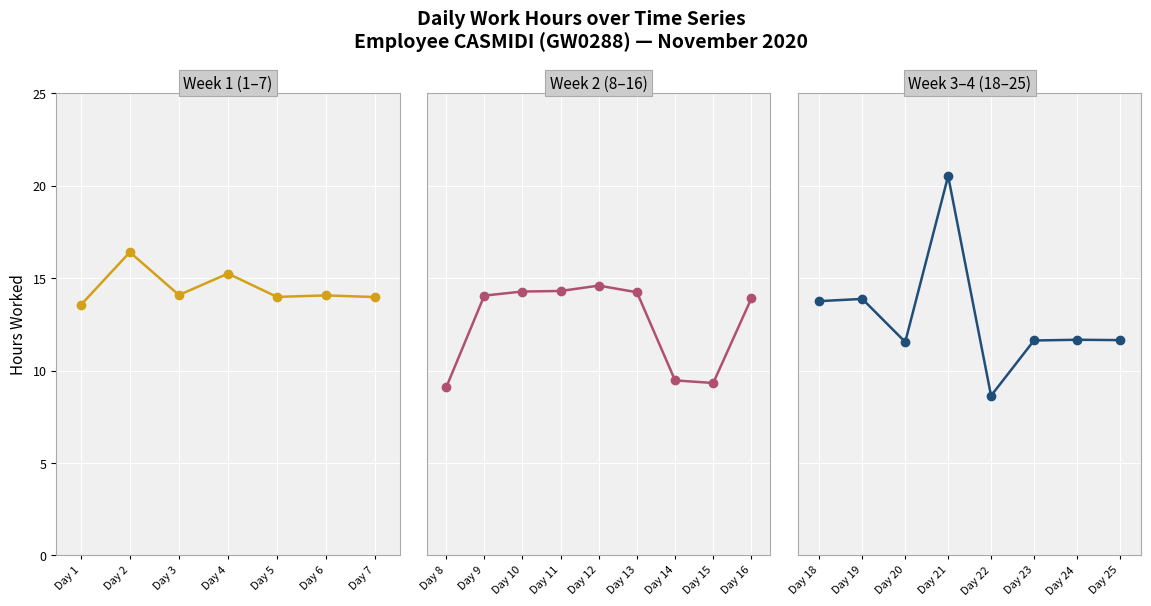

What is the sum of the values at 12 and 11?

28.9